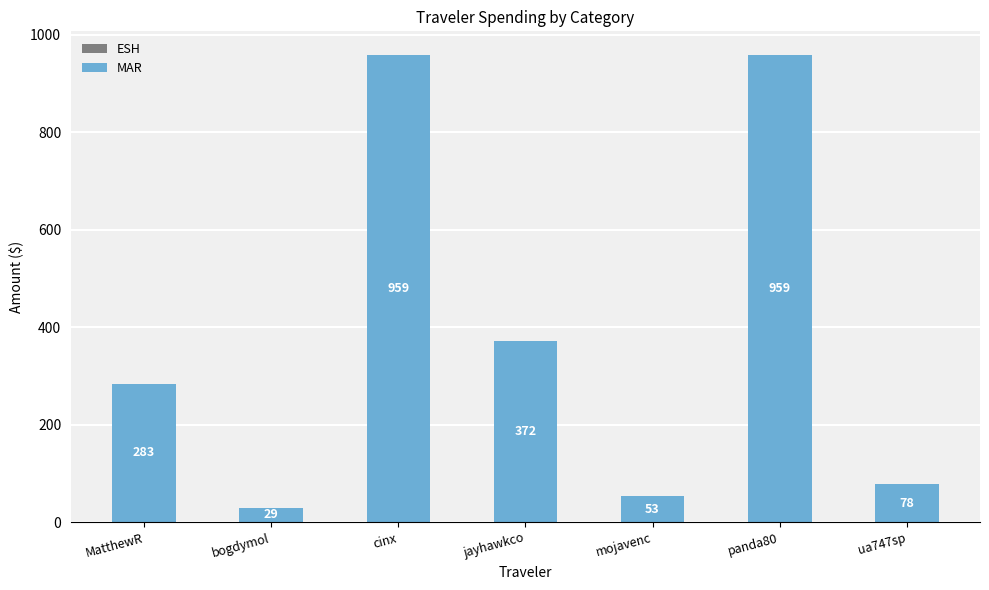

Which has a higher value, cinx or jayhawkco?

cinx